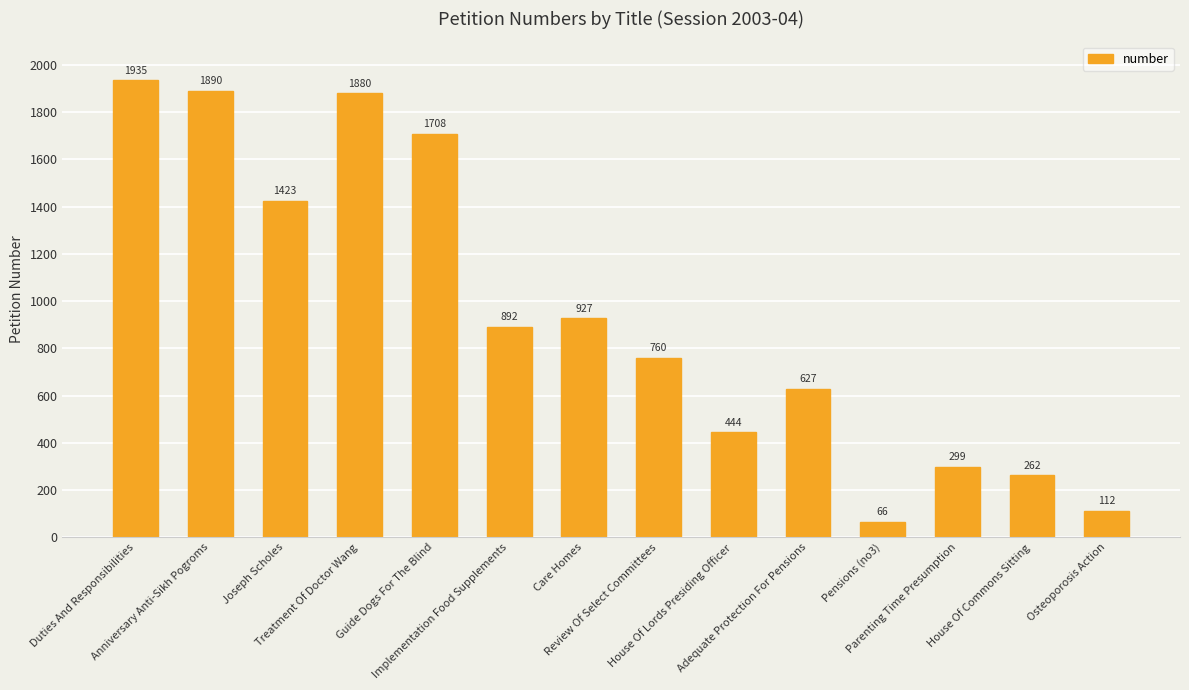

Which label corresponds to the smallest value in the chart?

Pensions (no3)